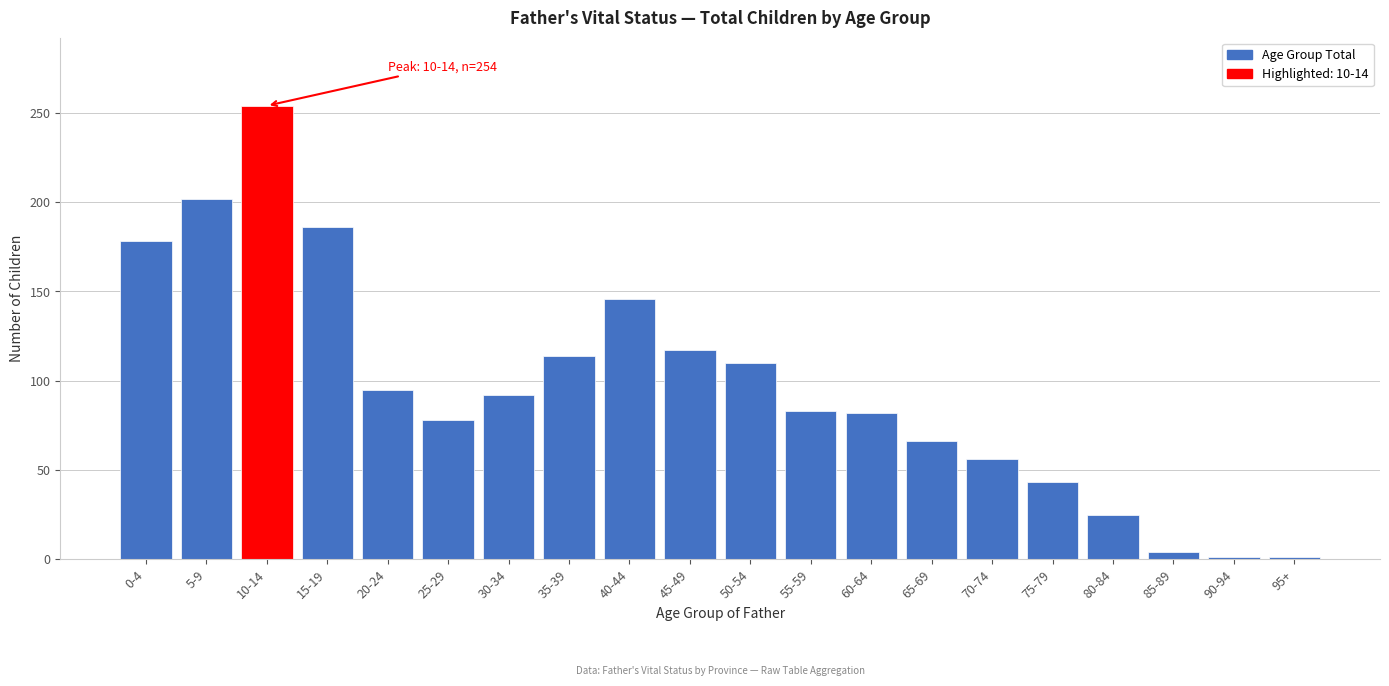

Is it true that the value at 80-84 is 25?

True